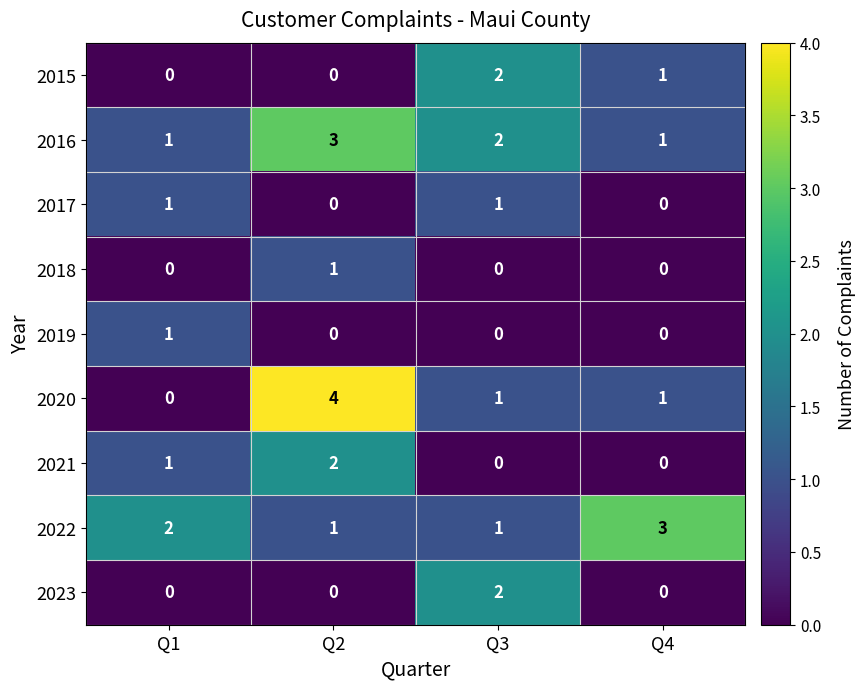

How many distinct data groups are displayed?

9